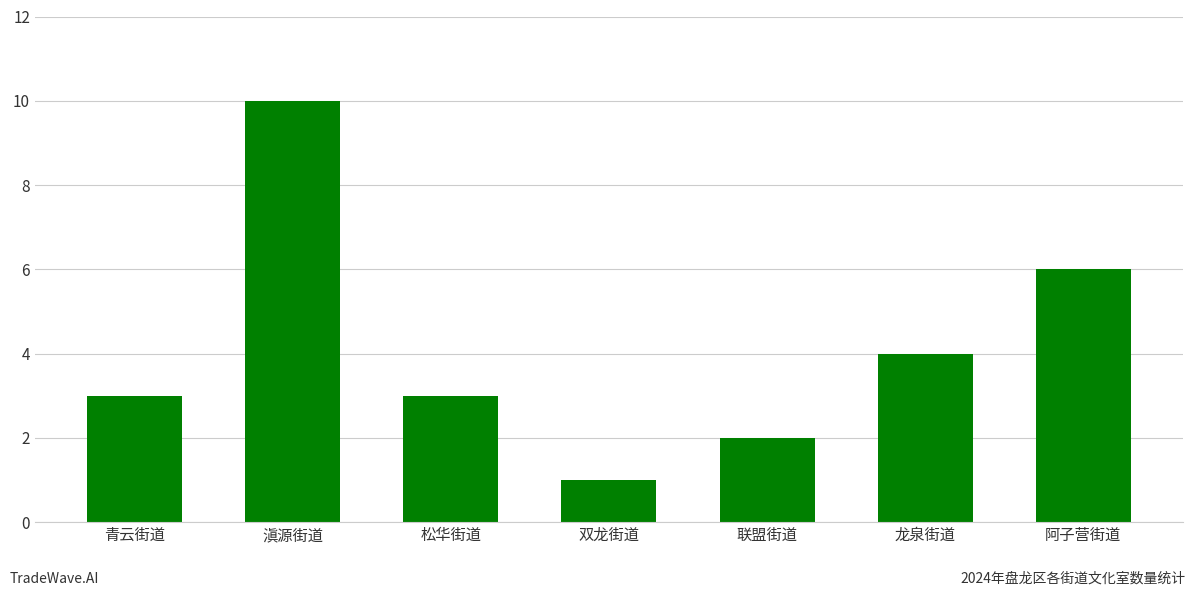

What is the sum of all values?

29